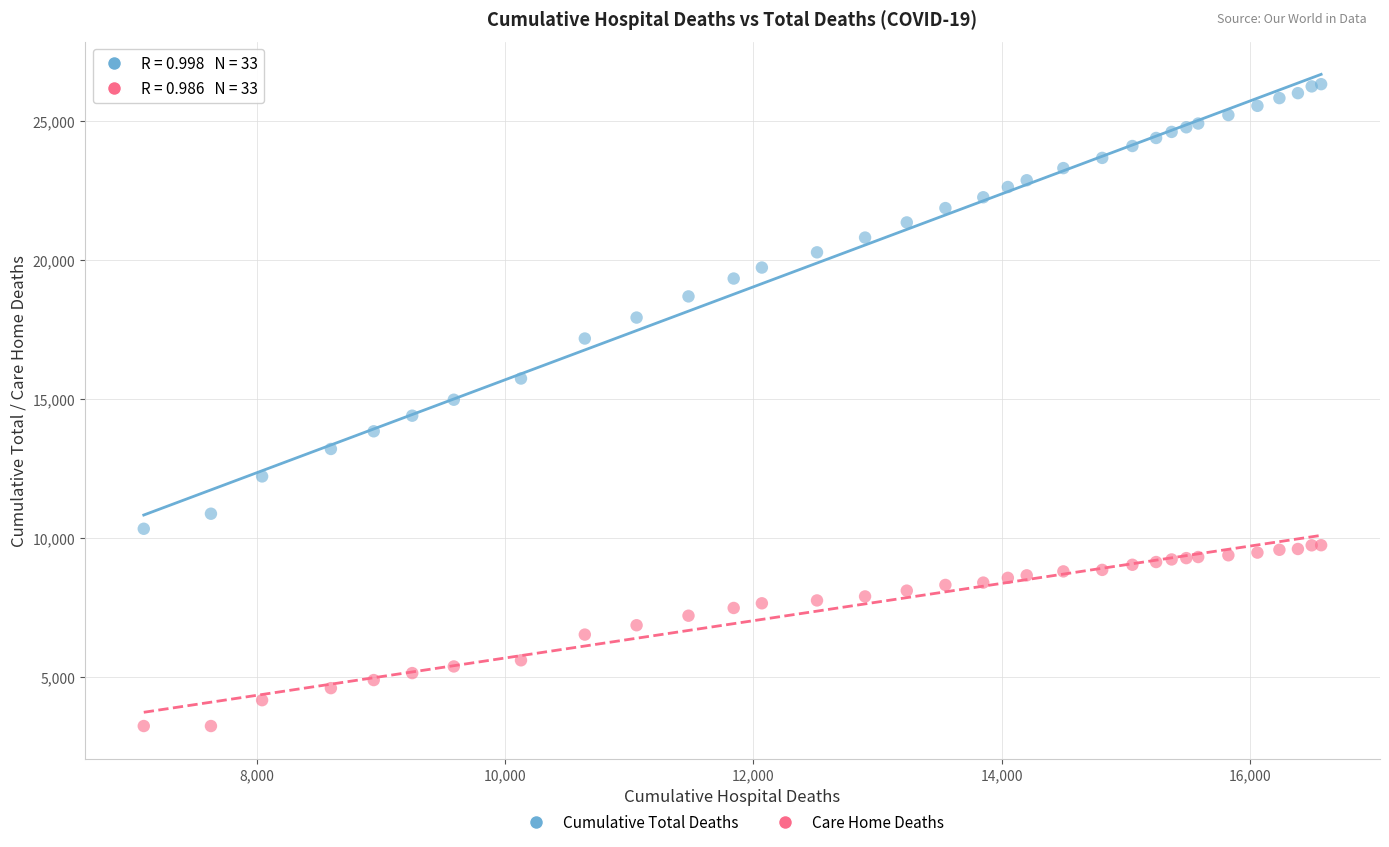

Which series contains the lowest Y value?

Care Home Deaths